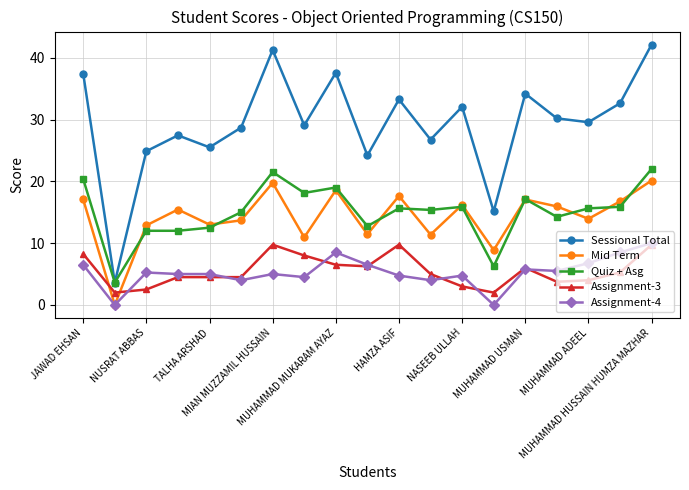

Which series has the largest total across all categories?

Sessional Total